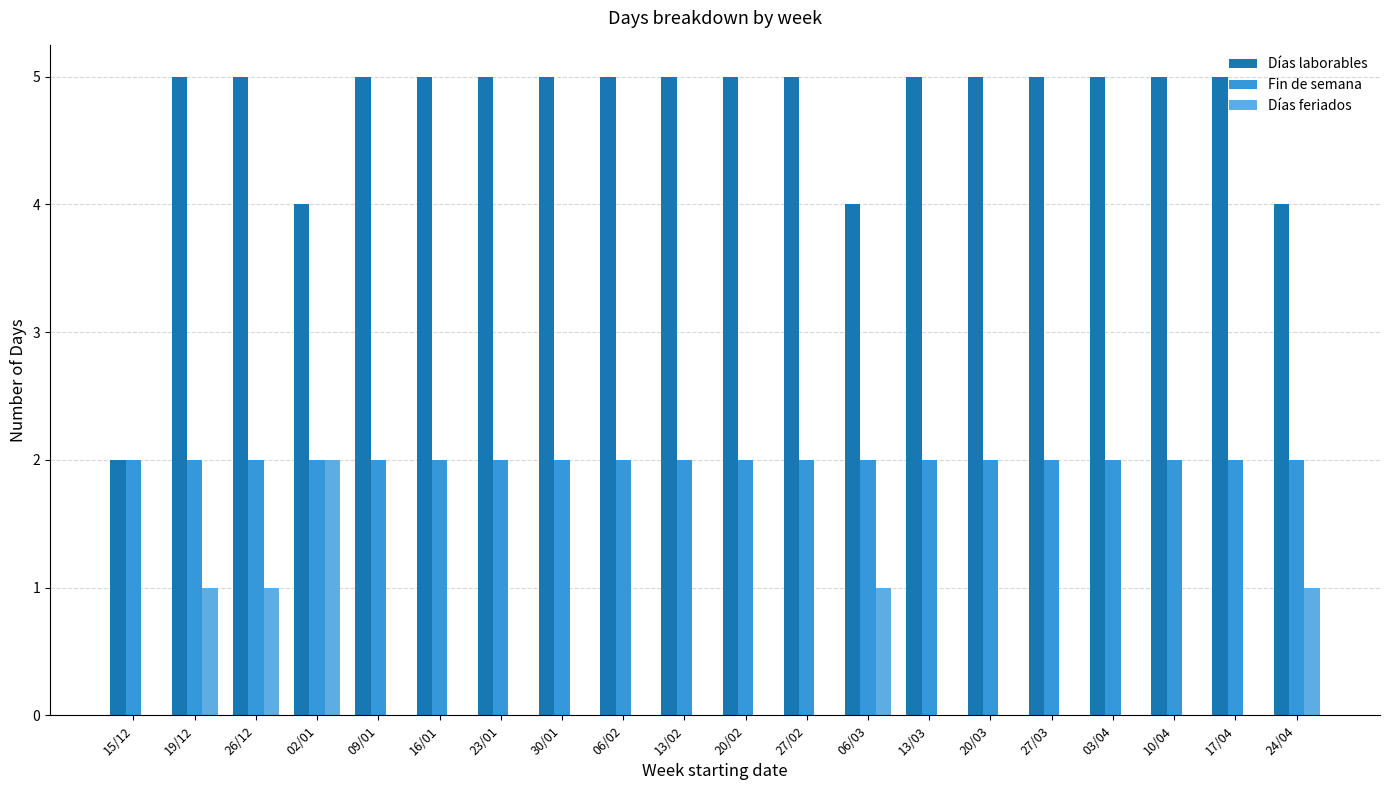

Which series has the largest total across all categories?

Días laborables